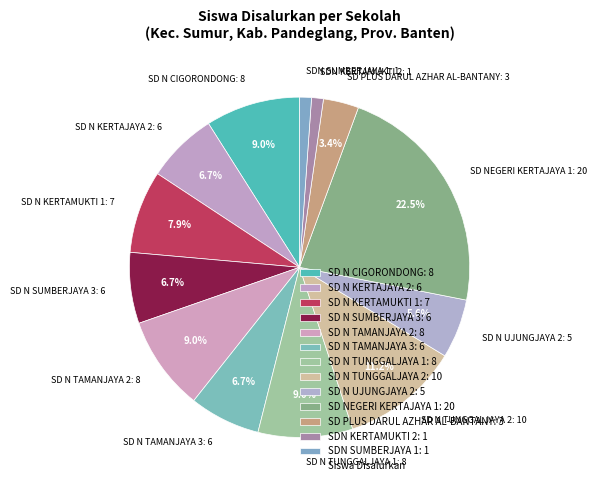

To the nearest percent, what portion does SD N KERTAJAYA 2 represent?

7%